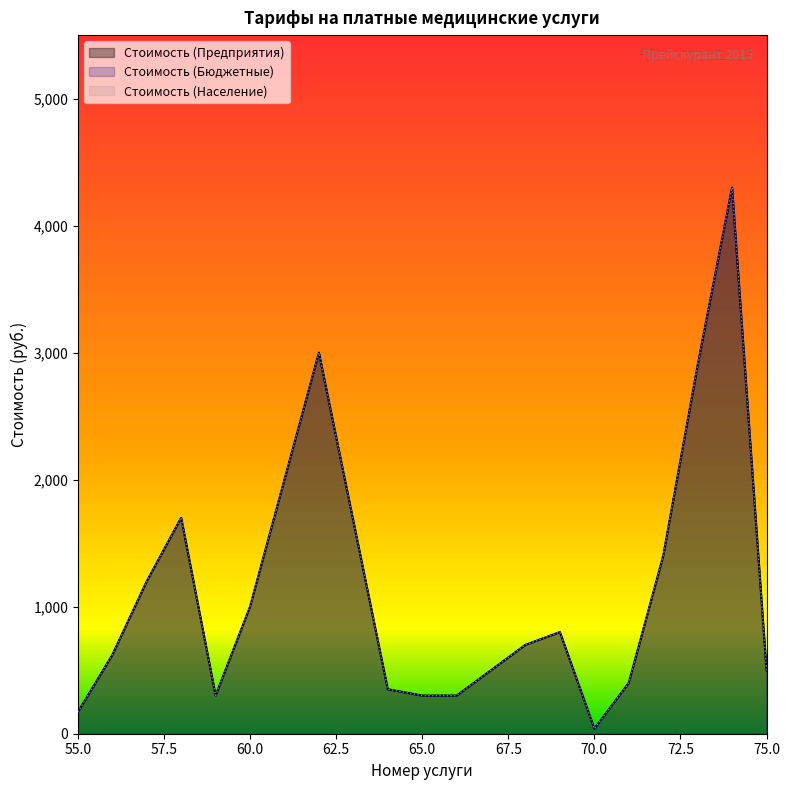

Where is Стоимость (Бюджетные) nearest to the value 2170?

61